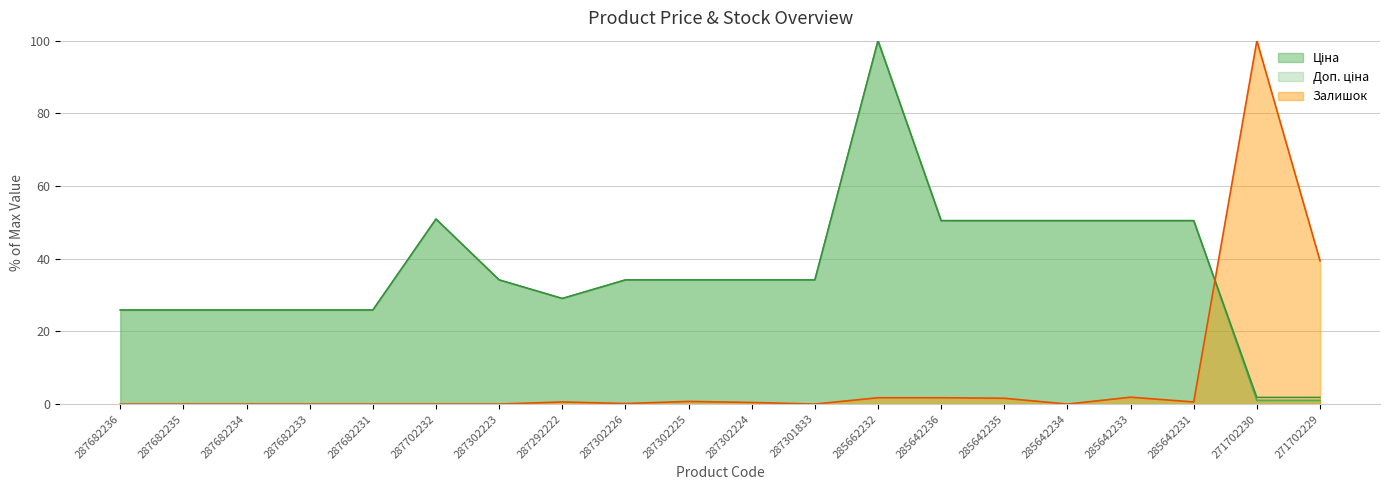

What position from the right is 285662232?

8